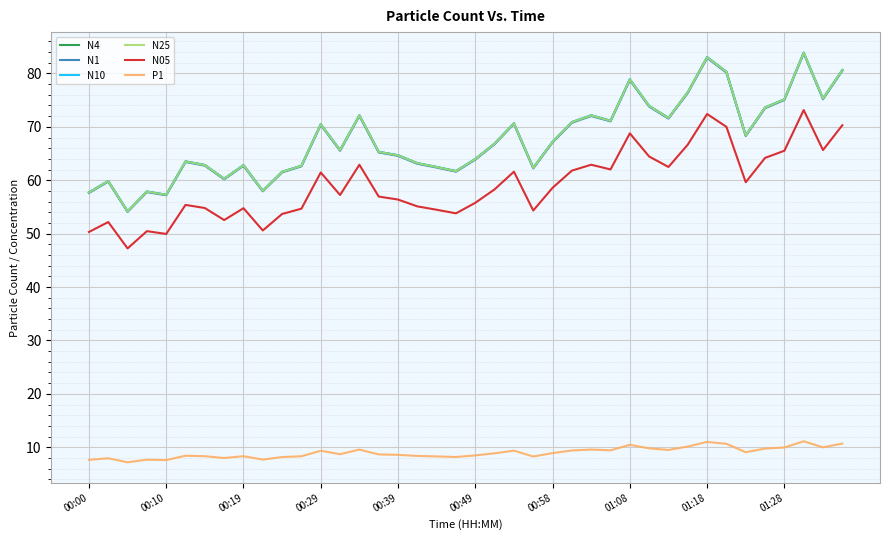

True or false: N1 and N25 cross at least once.

False